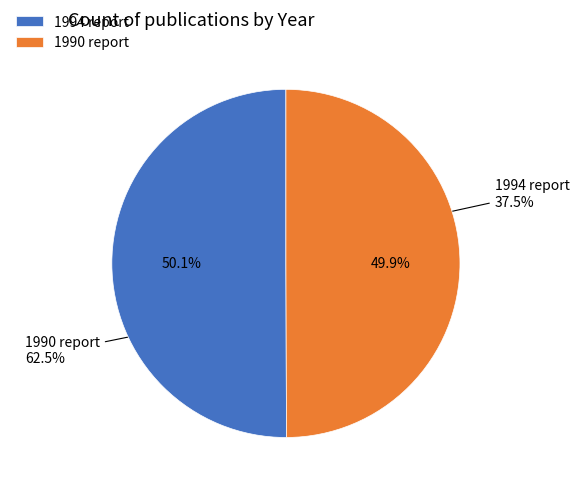

Is the sum of 1990 (DELWAQ-SLIB-2Dv report) and 1994 (Haringvlietsluizen report) greater than half?

Yes